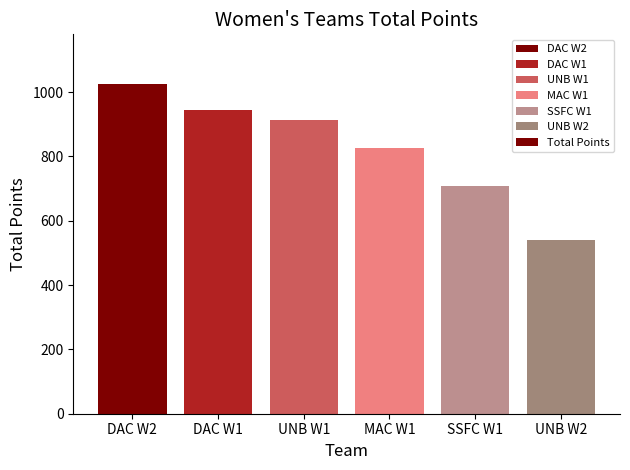

At which label does the data first exceed 912?

DAC W2